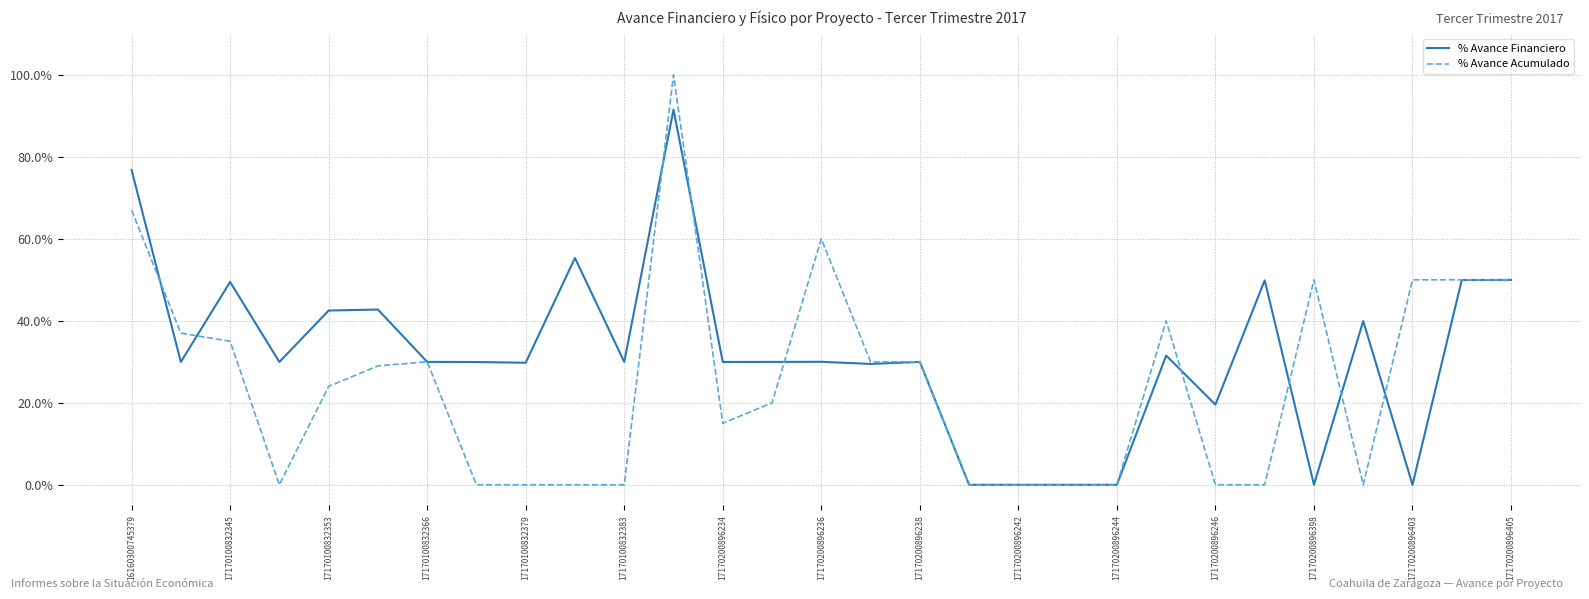

List the series in order of their overall mean, highest first.

% Avance Financiero, % Avance Acumulado